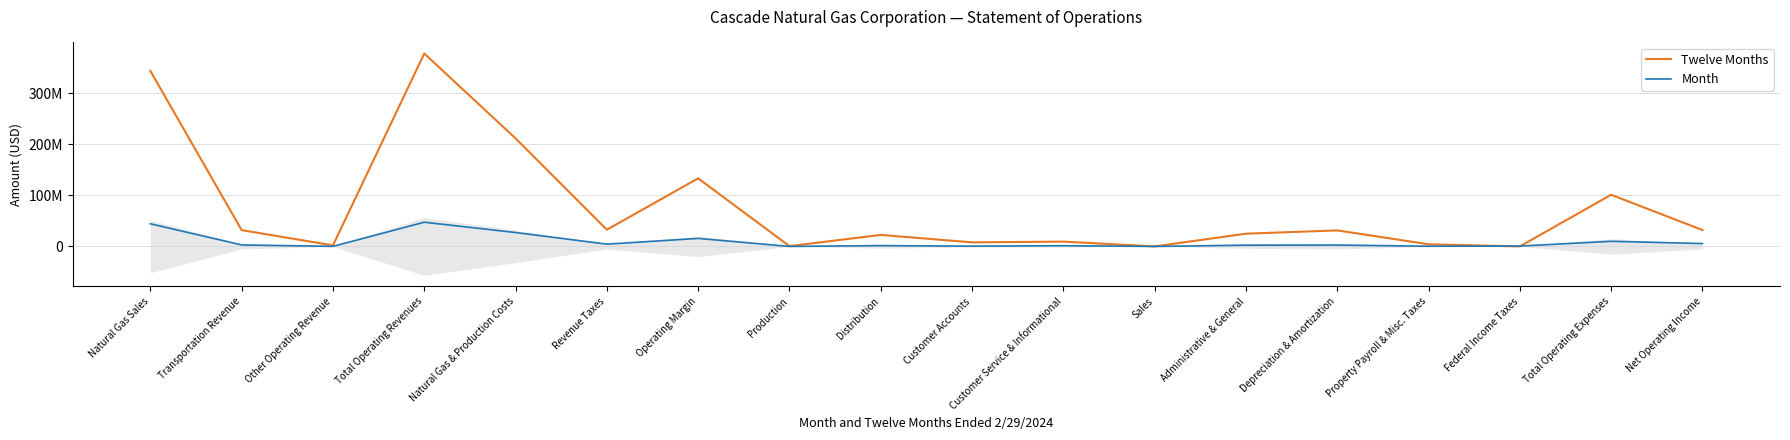

What is the maximum value for Twelve Months?

377478374